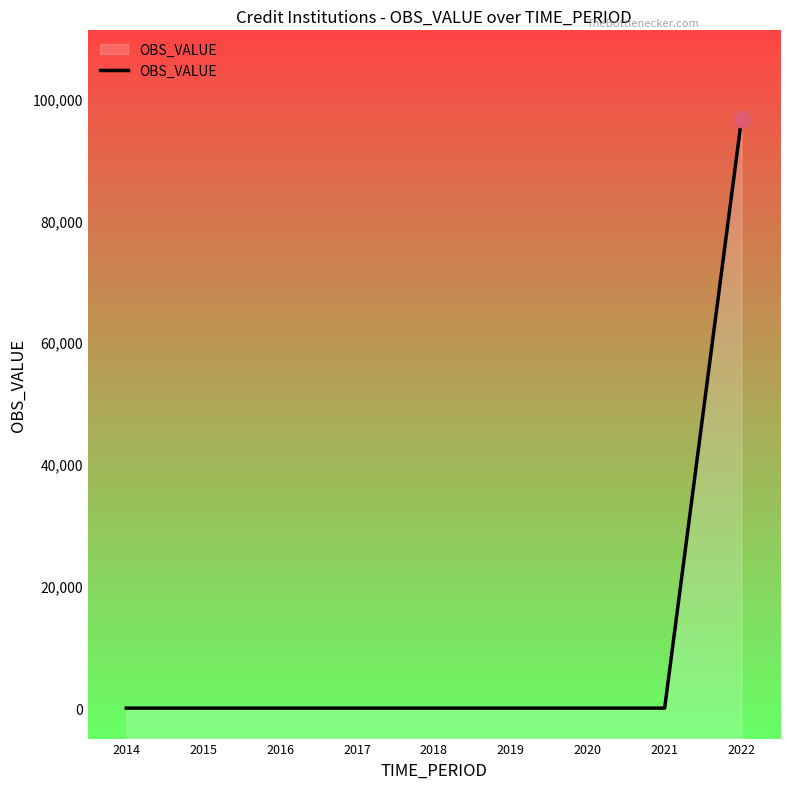

What is the sum of all values?

96661